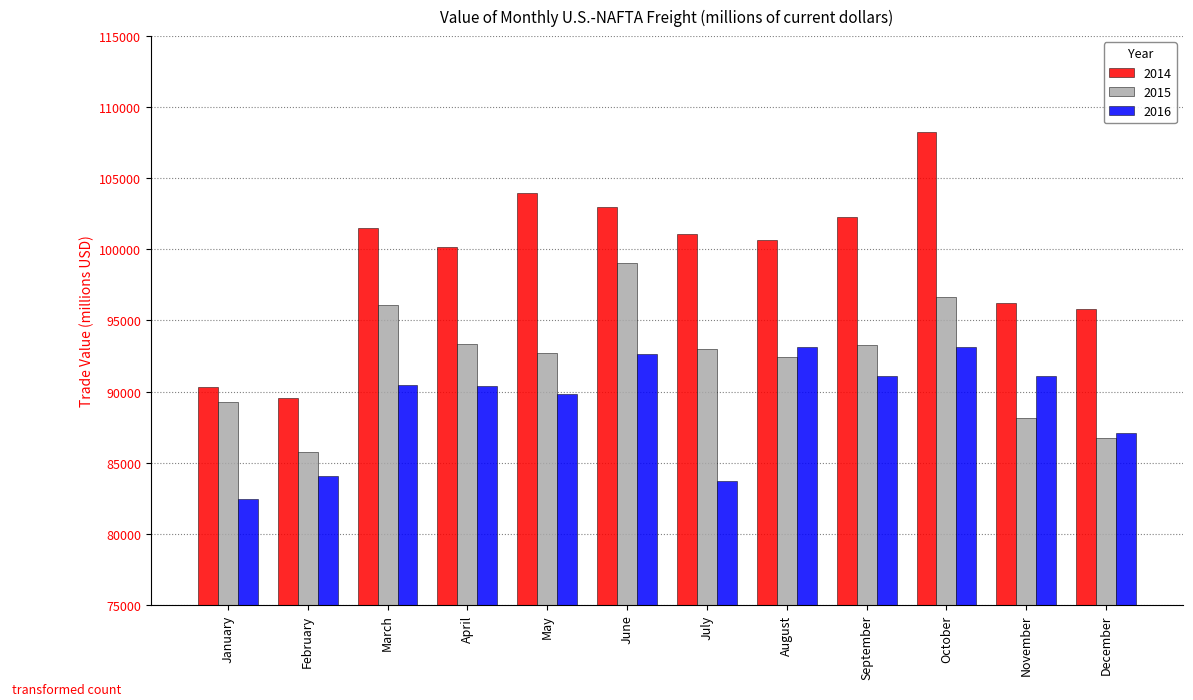

What is the difference between the second highest and minimum values in the 2014 series?

14385